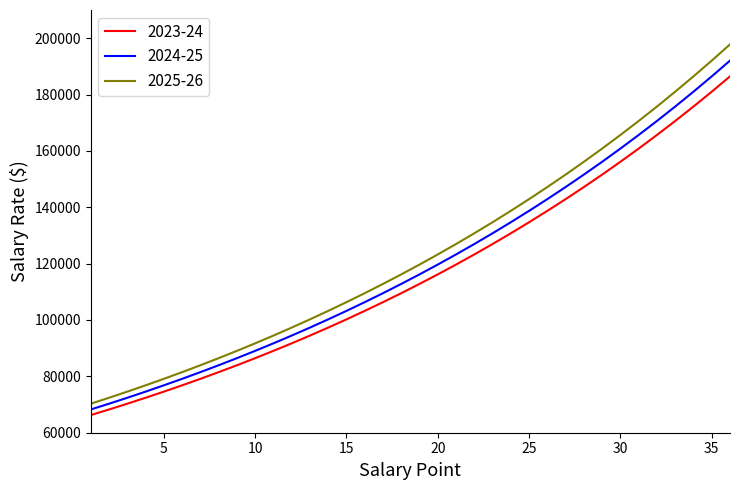

What are all the series names shown in the legend?

2023-24, 2024-25, 2025-26